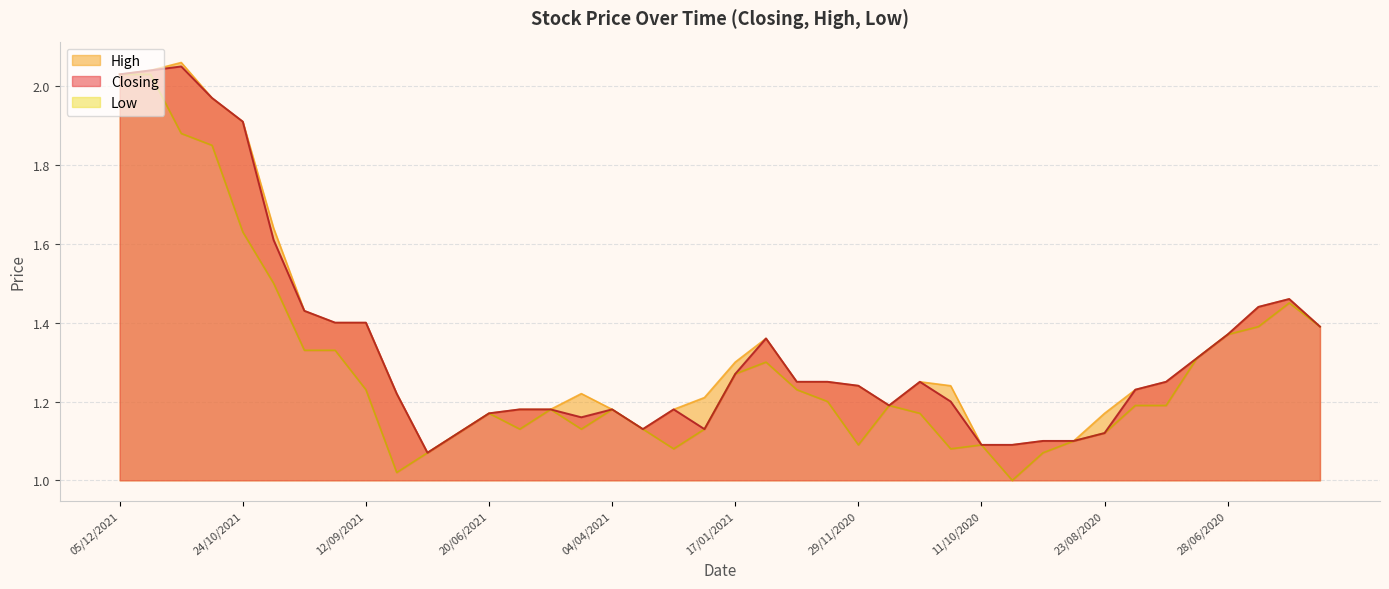

Between 06/12/2020 and 12/07/2020, which series saw the biggest shift?

Low